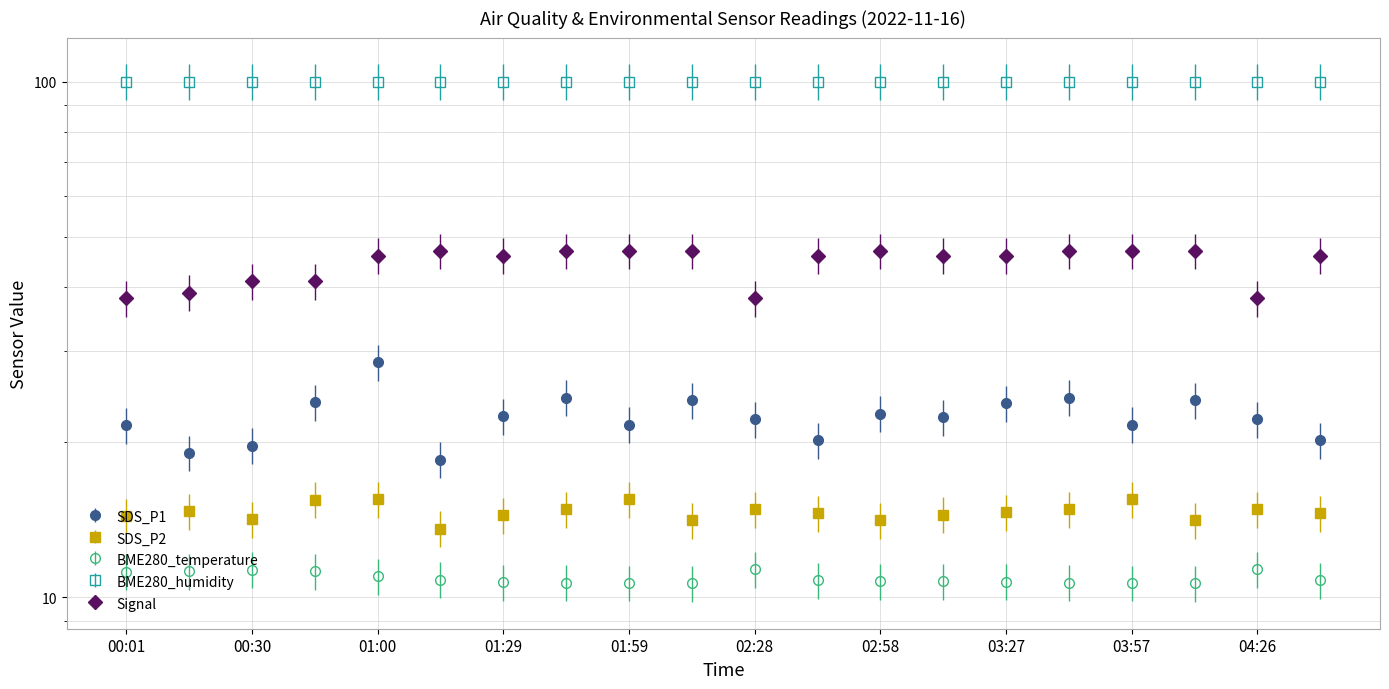

Which series has the widest spread of values?

SDS_P1